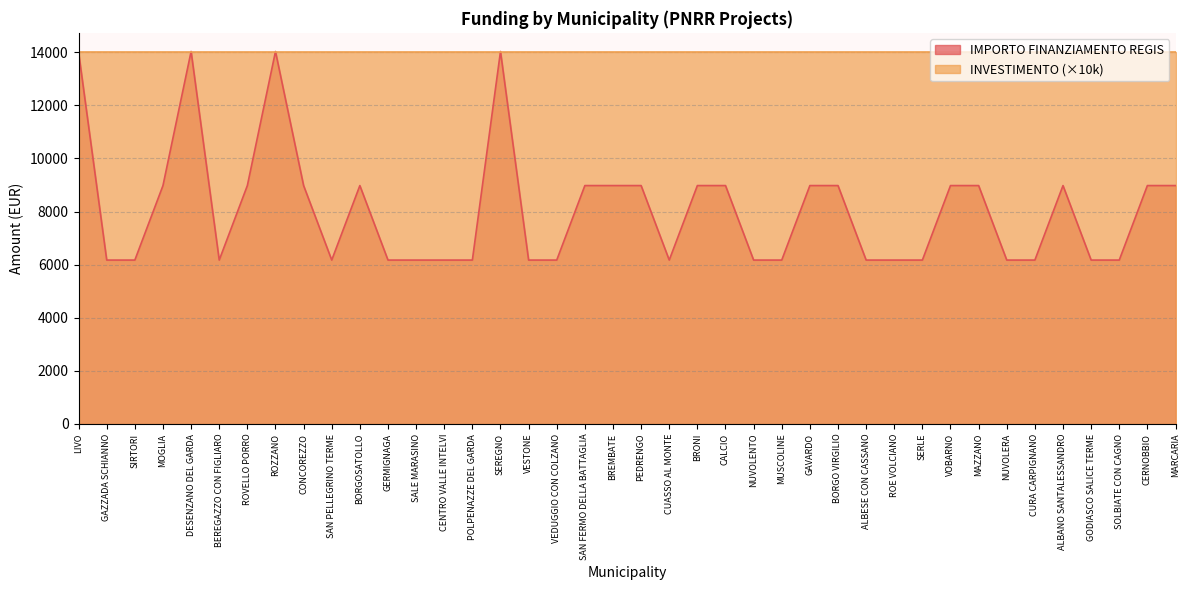

Is it true that the value at SAN PELLEGRINO TERME is 6173.2?

True